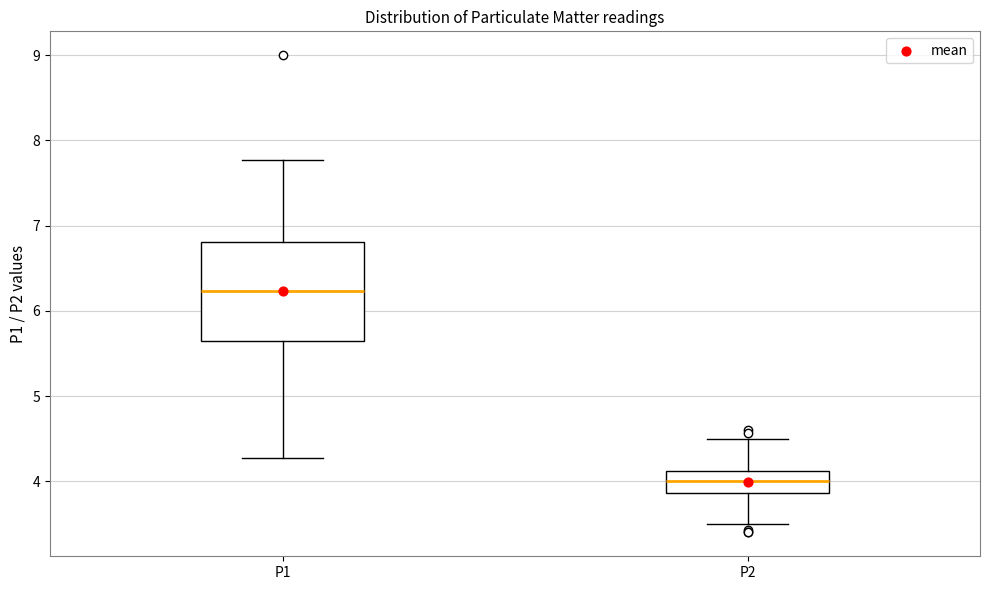

Comparing the boxes themselves (not the whiskers), which one is the tallest?

P1